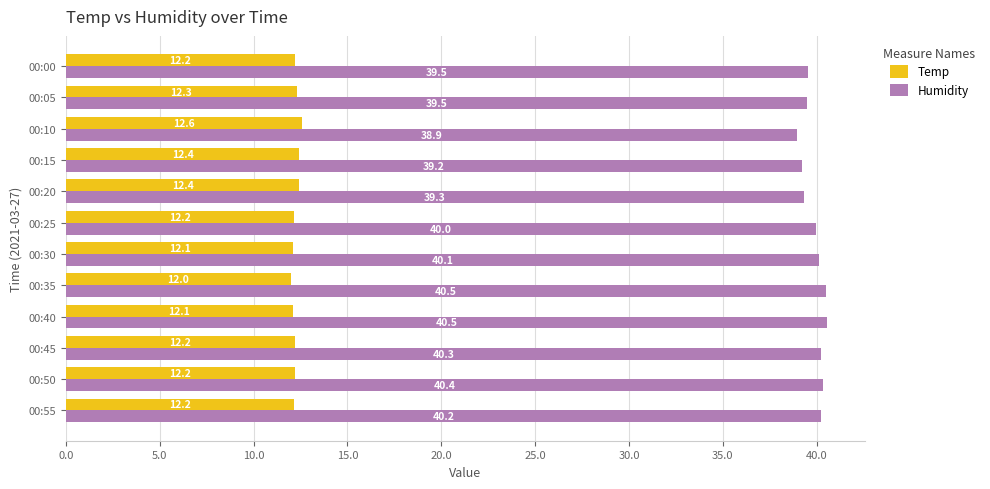

Which series has the widest spread of values?

Humidity